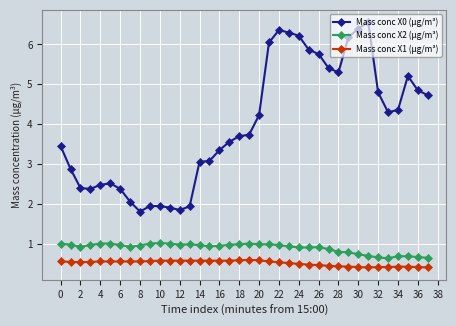

Which series has the largest total across all categories?

Mass conc X0 (μg/m³)